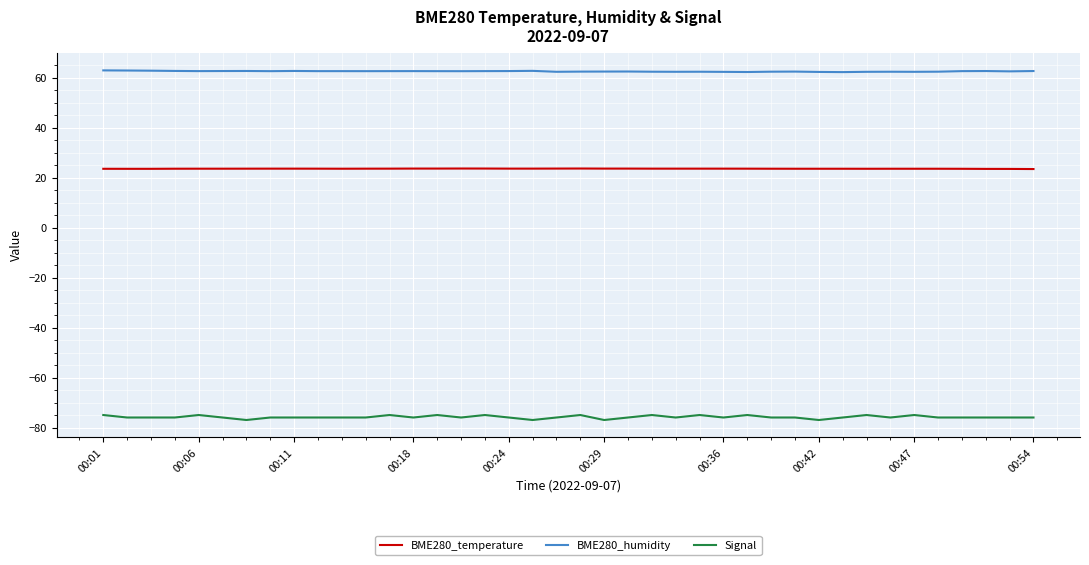

What is the average value of the BME280_humidity series?

62.6